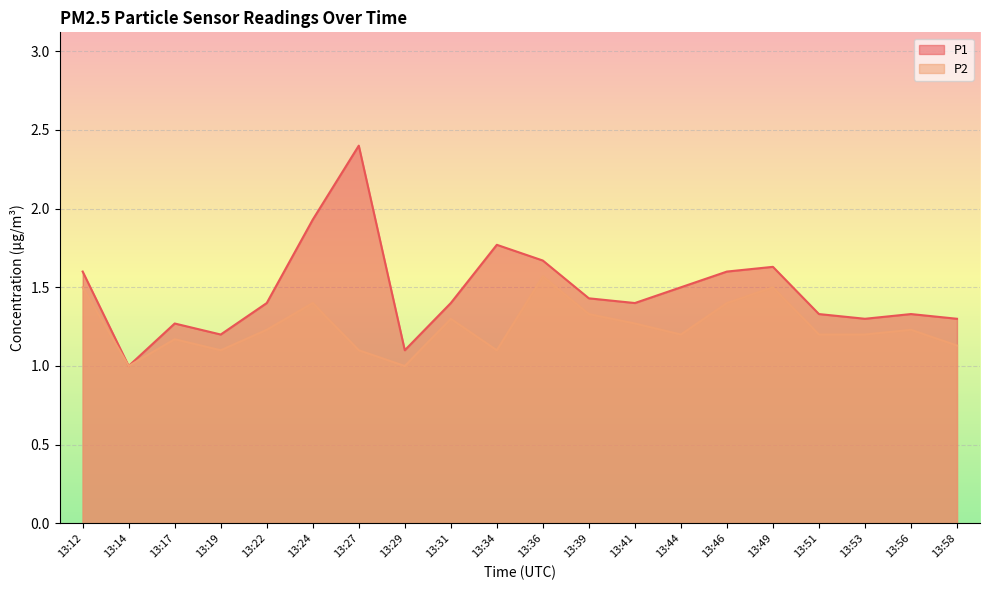

True or false: P2 and P1 intersect in this chart.

False